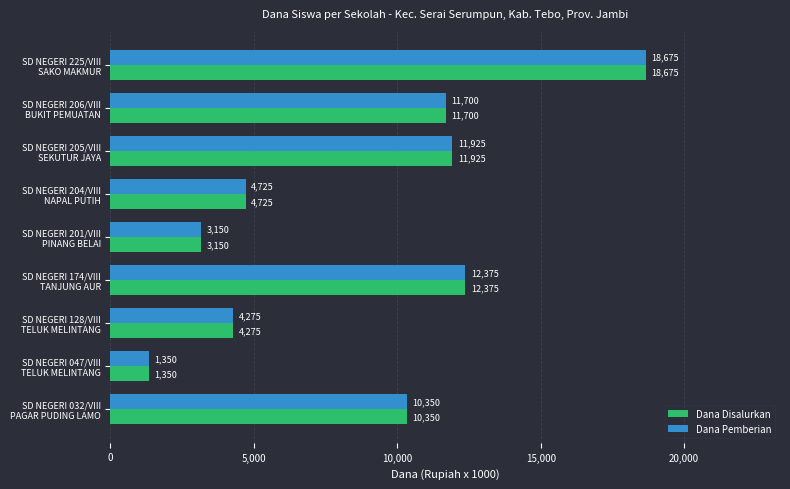

What are all the series names shown in the legend?

Dana Disalurkan, Dana Pemberian